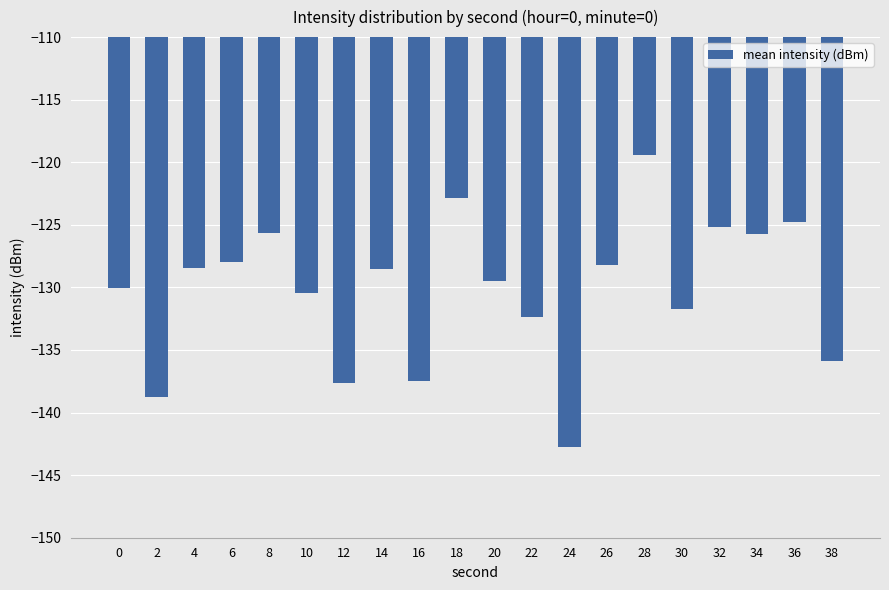

Between 0 and 36, which is larger?

36